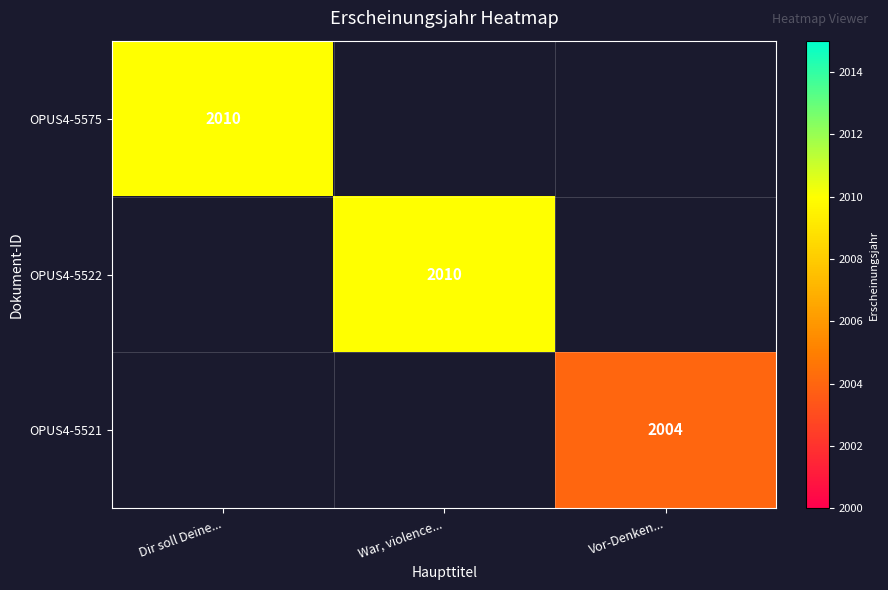

True or false: OPUS4-5522 has a value of 2010 at War, violence....

True